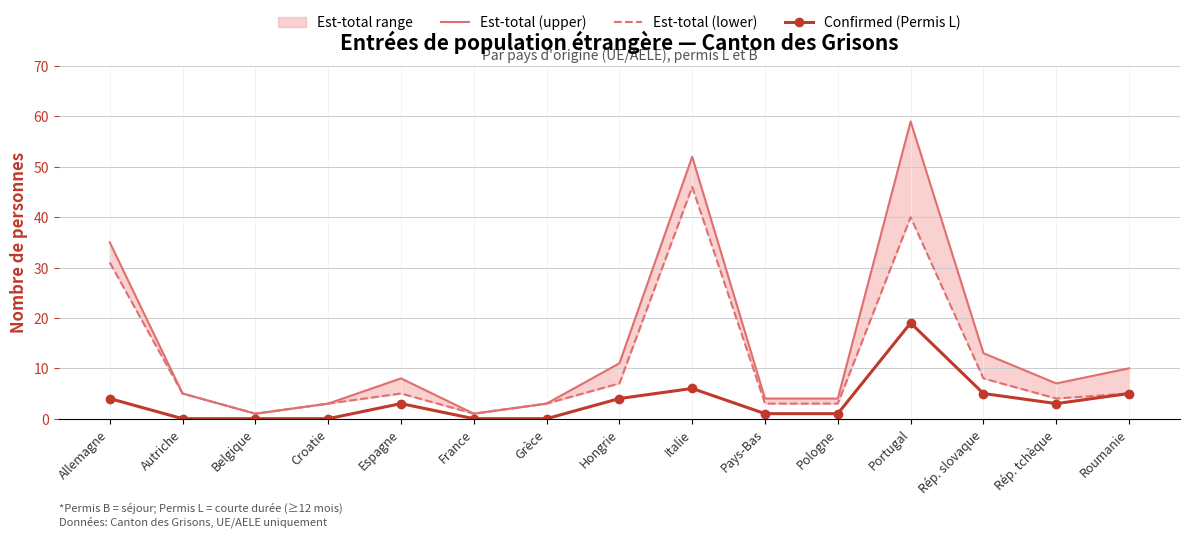

How many lines are shown in the chart?

3